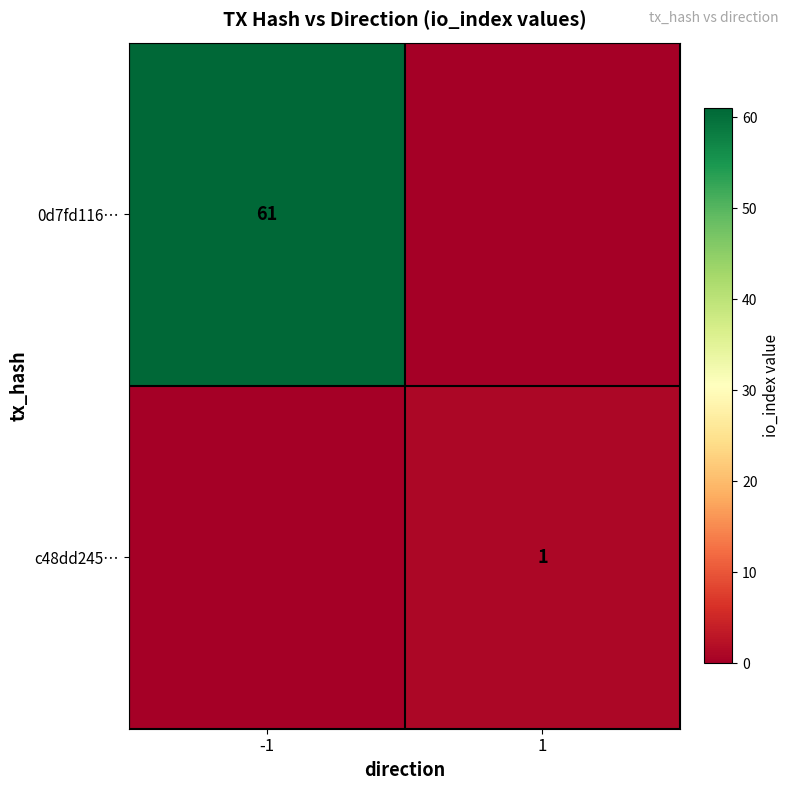

What is the maximum value shown in the chart?

61